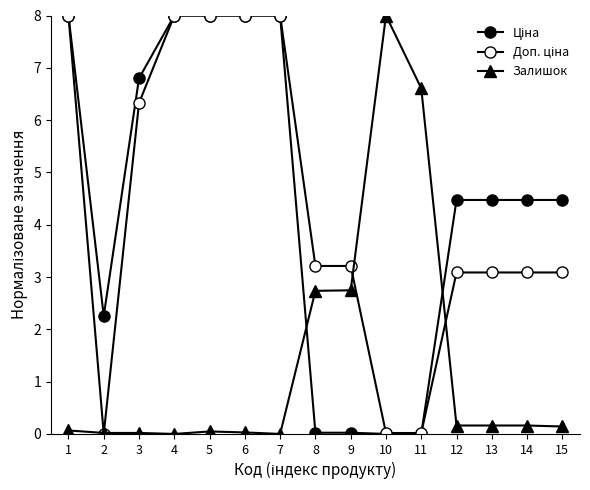

What is the difference between the second highest and minimum values in the Ціна series?

8.0